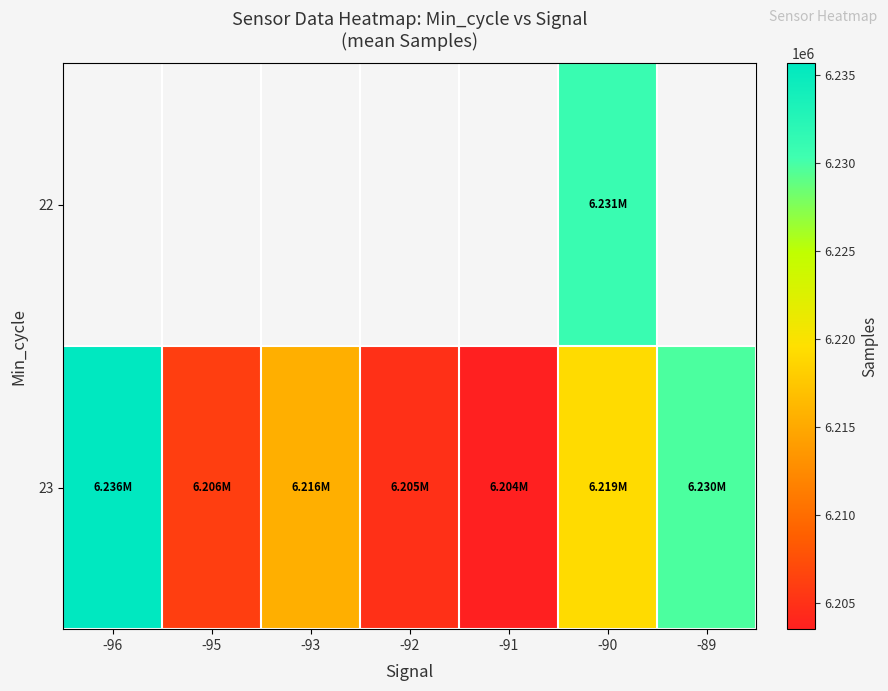

Rank the series by their maximum value, from lowest to highest.

22, 23